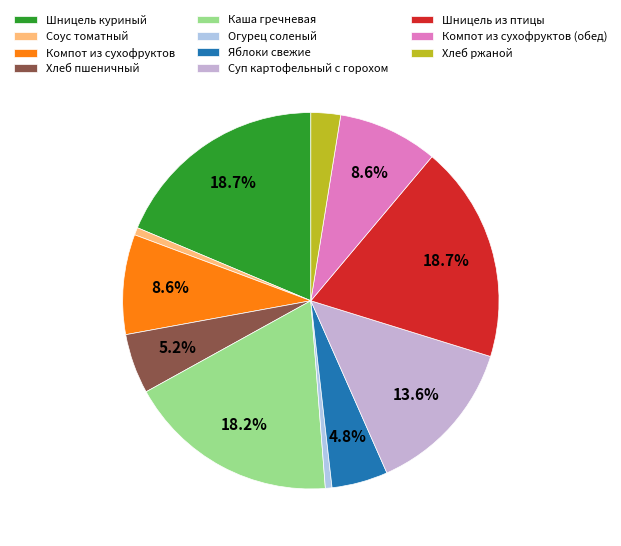

Between Шницель куриный and Компот из сухофруктов (обед), which is larger?

Шницель куриный